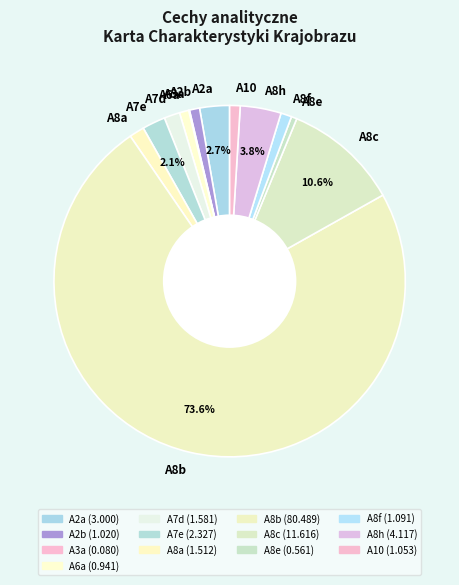

Which has a higher value, A8f or A8h?

A8h